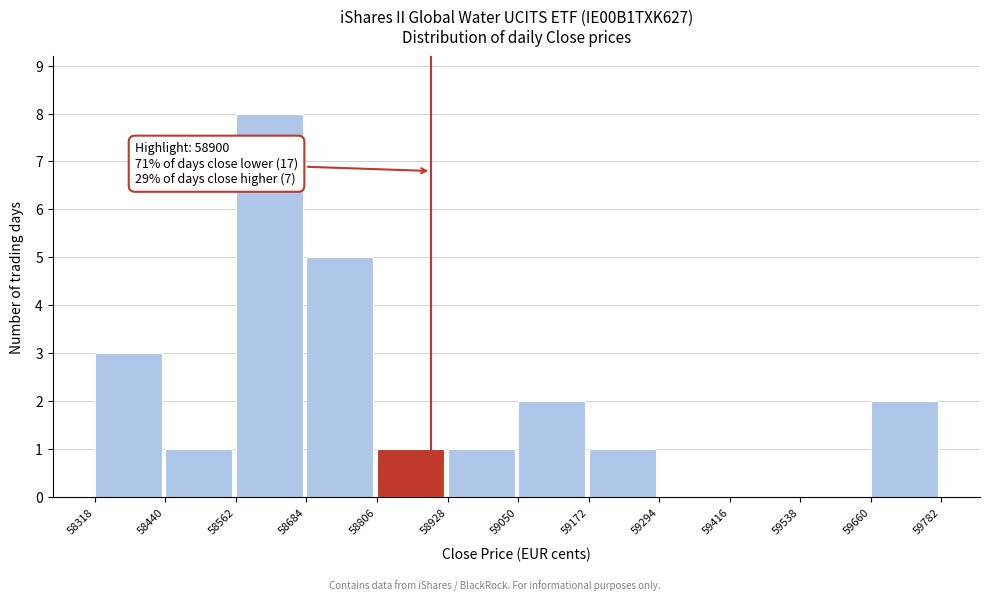

Over which range of the x-axis is the bar tallest?

58562 to 58684